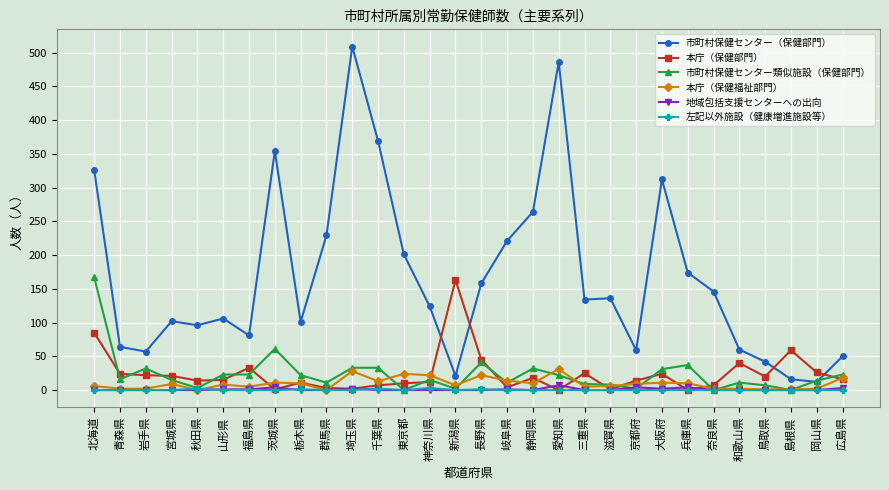

True or false: 本庁（保健部門） has more than 0 points higher than both neighbors.

True